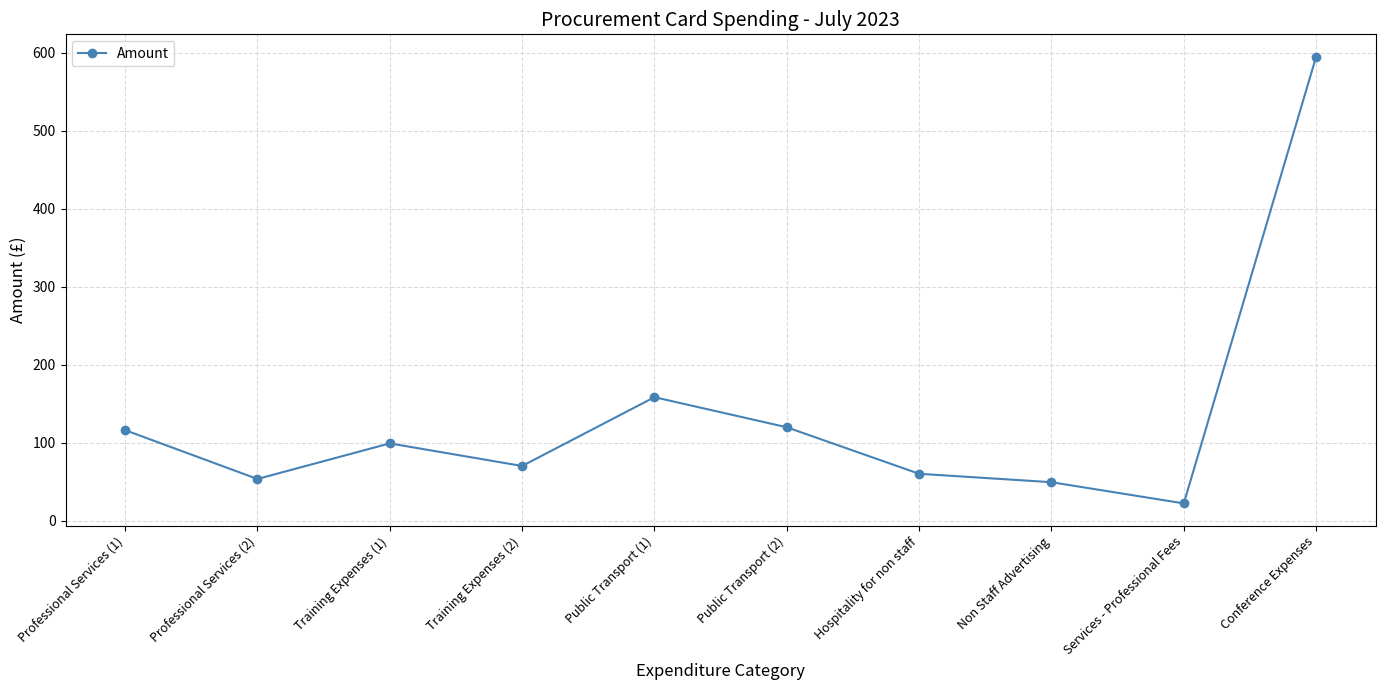

What is the change in value from Public Transport (2) to Conference Expenses?

+475.3